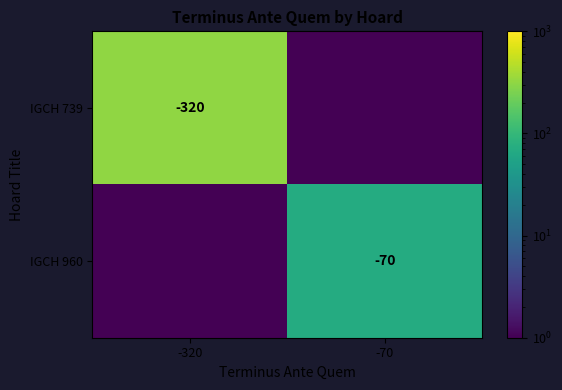

Is it true that IGCH 739 equals -476.4 at -320?

False